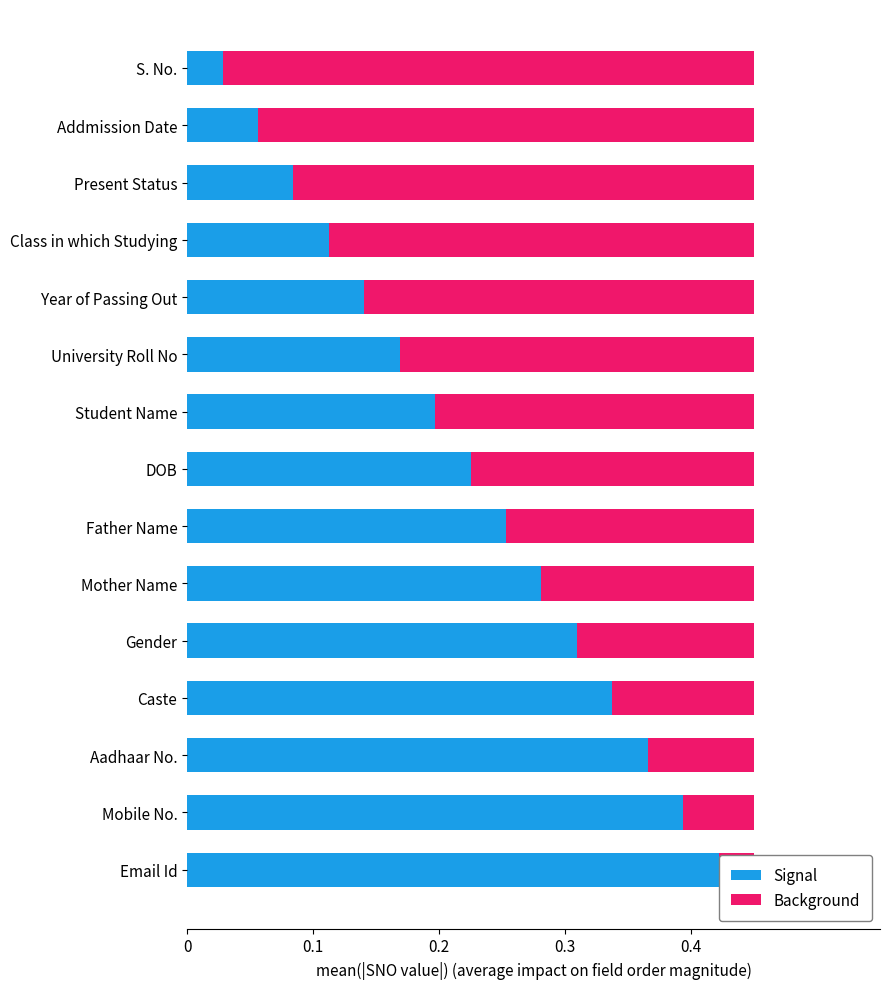

What is the sum of all Background values?

3.4